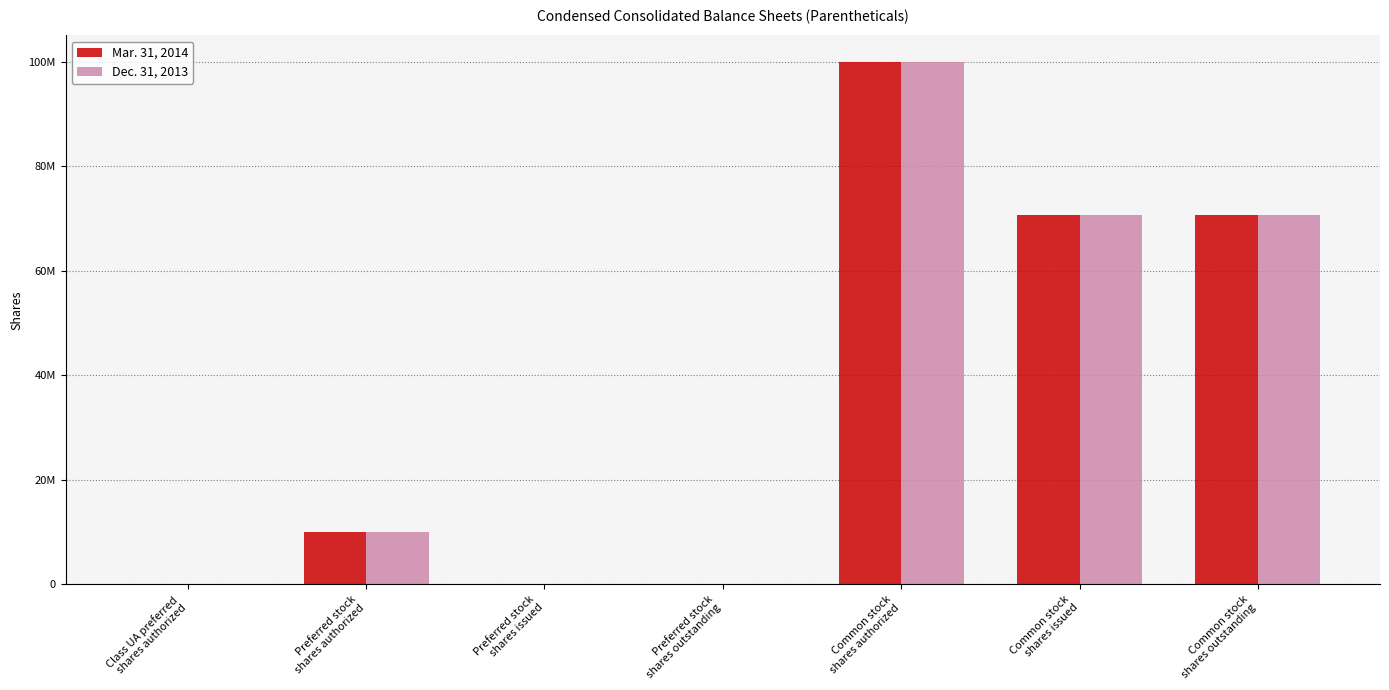

Which series has the widest spread of values?

Mar. 31, 2014